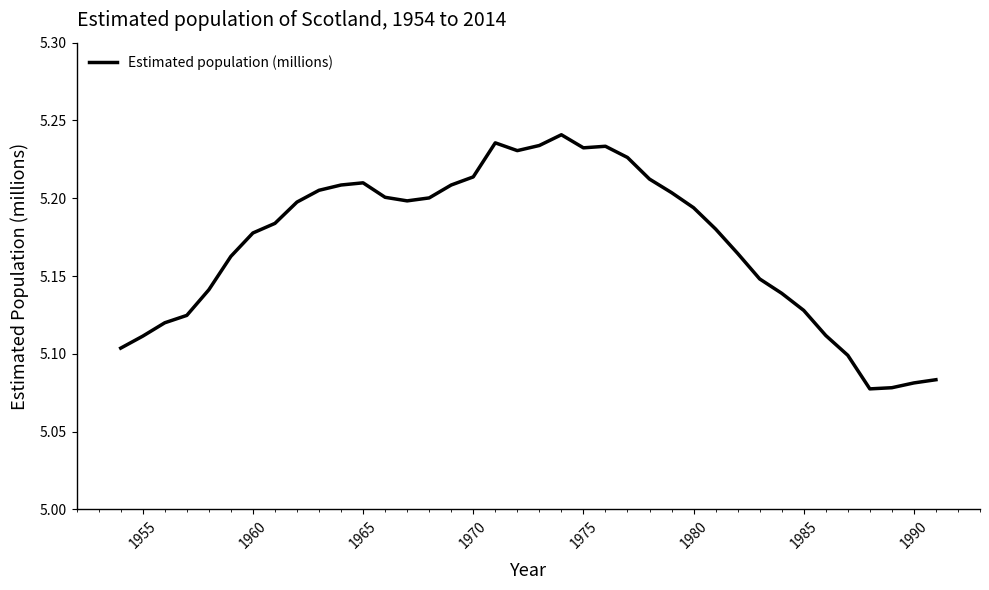

What is the average value?

5.2